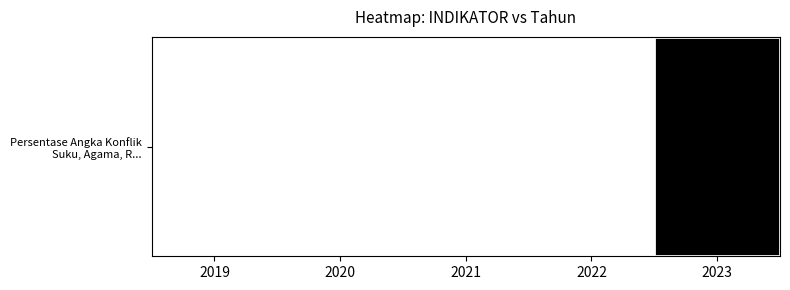

What is the difference between the maximum and minimum values?

2